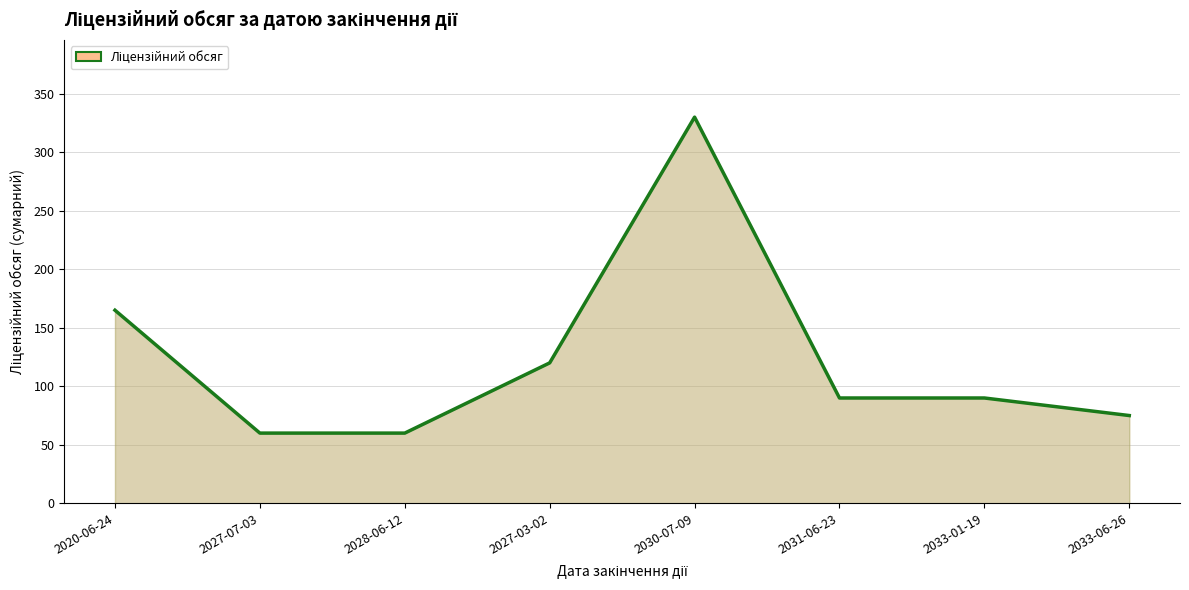

The value at 2027-07-03 is 35. True or false?

False